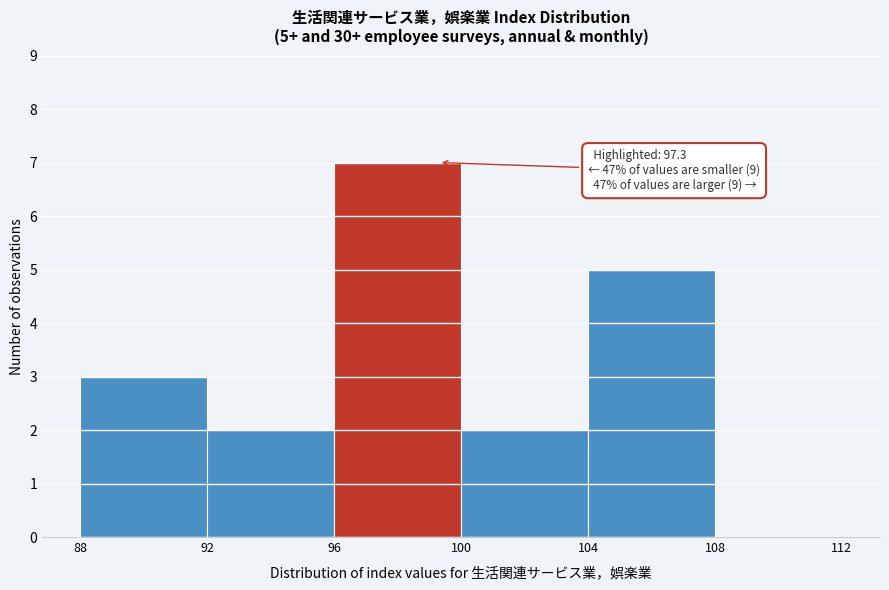

Which range on the x-axis has the tallest bar?

96 to 100